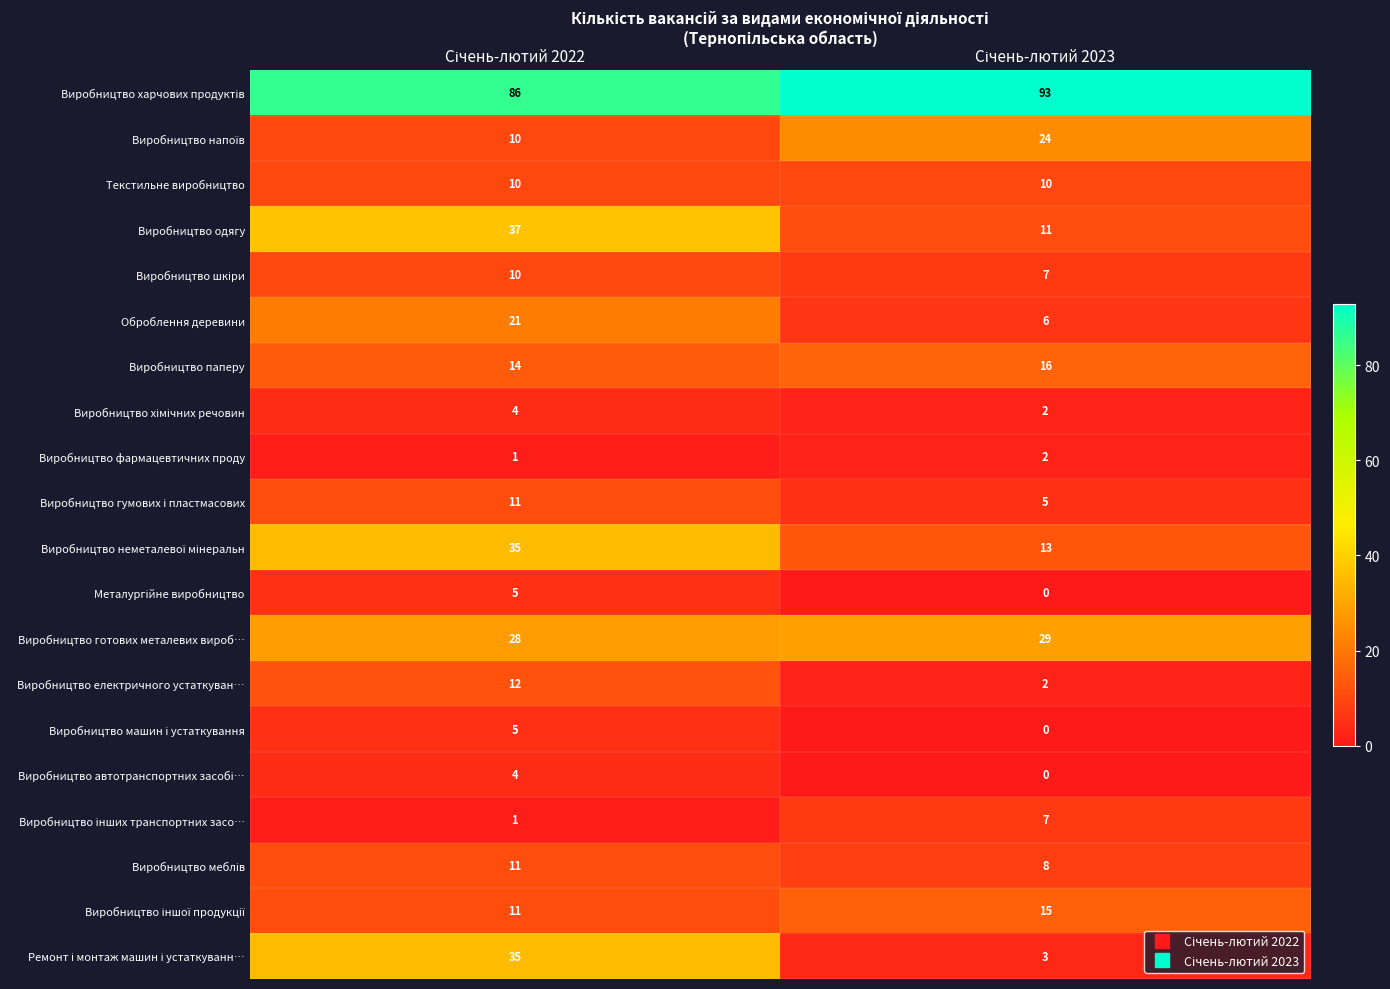

Count the number of categories in the chart.

2